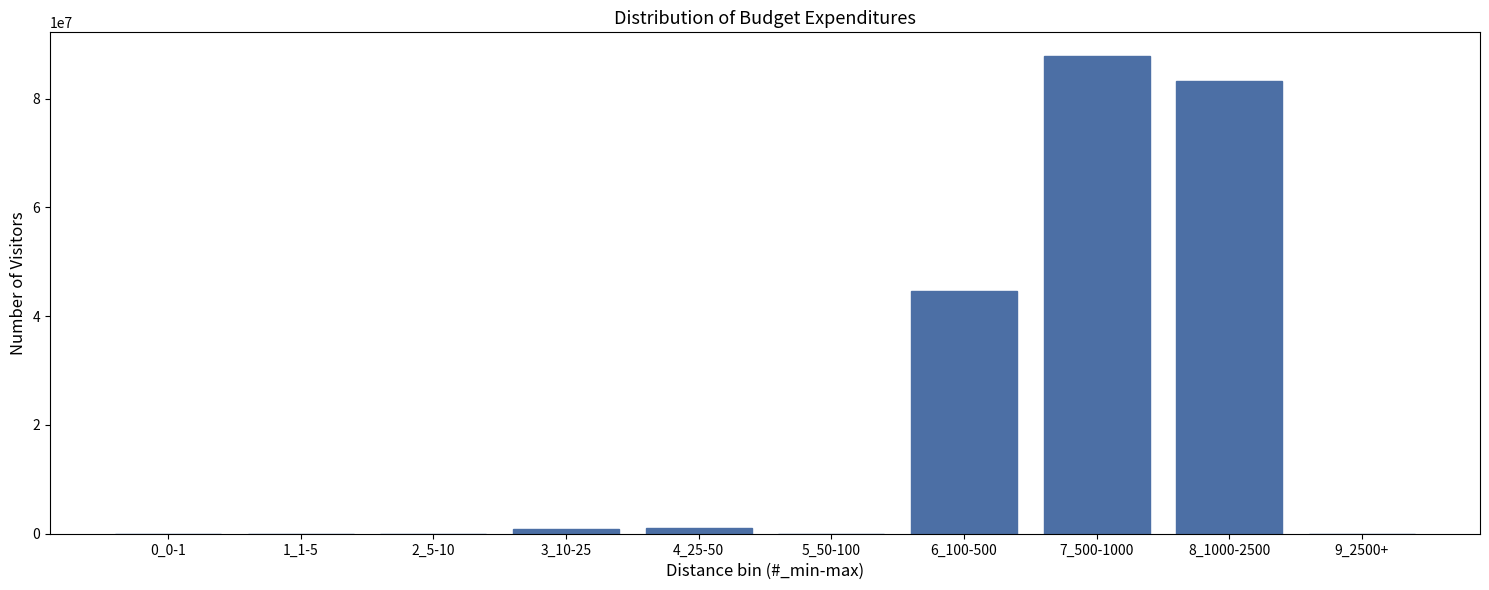

At which category does the chart reach its peak across all series?

7_500-1000